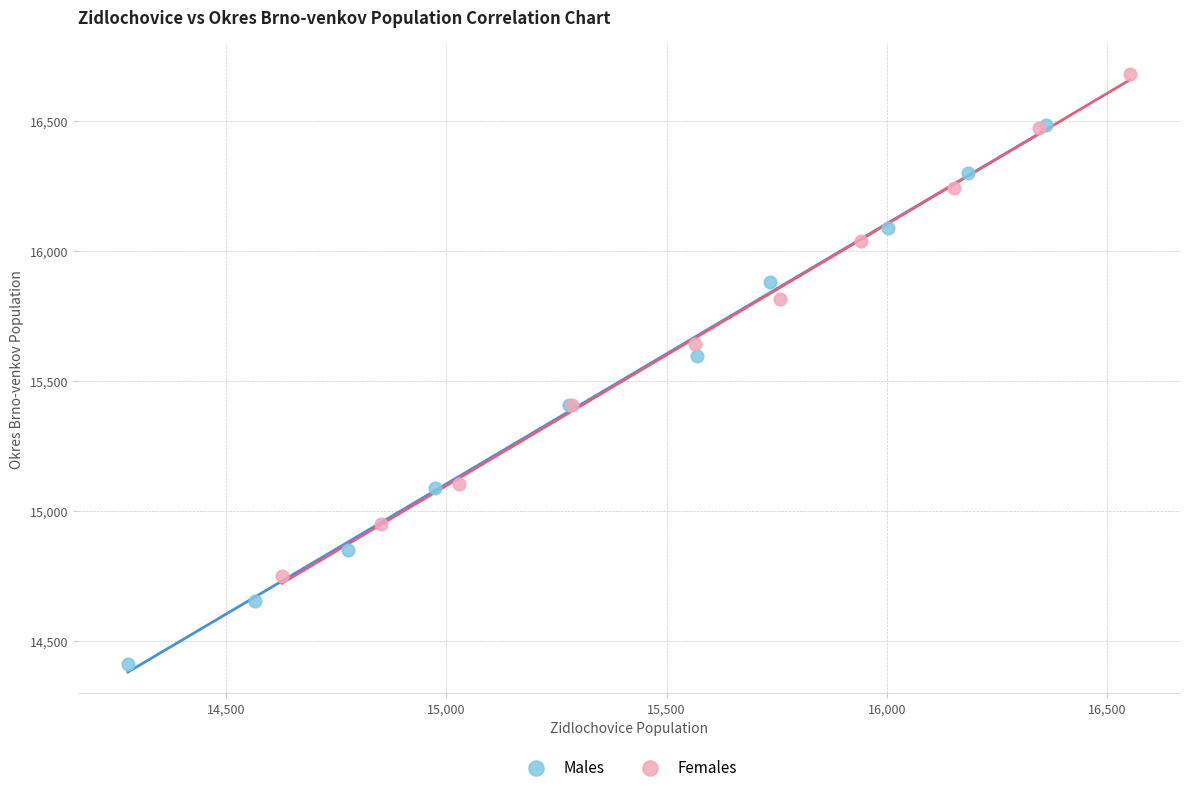

Which series has the largest Y range (max minus min)?

Males